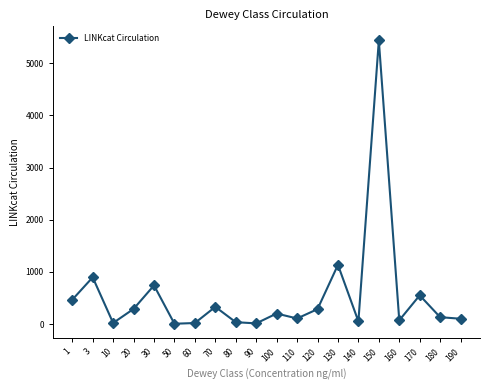

At which category does the data reach its first local valley?

10